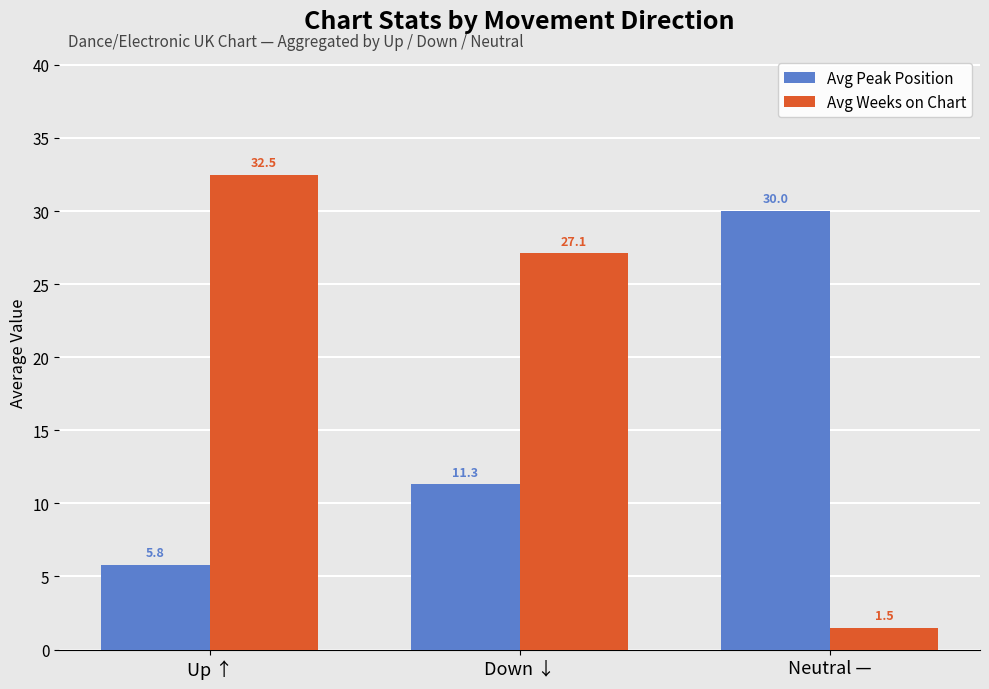

At which category does the chart reach its peak across all series?

Up ↑